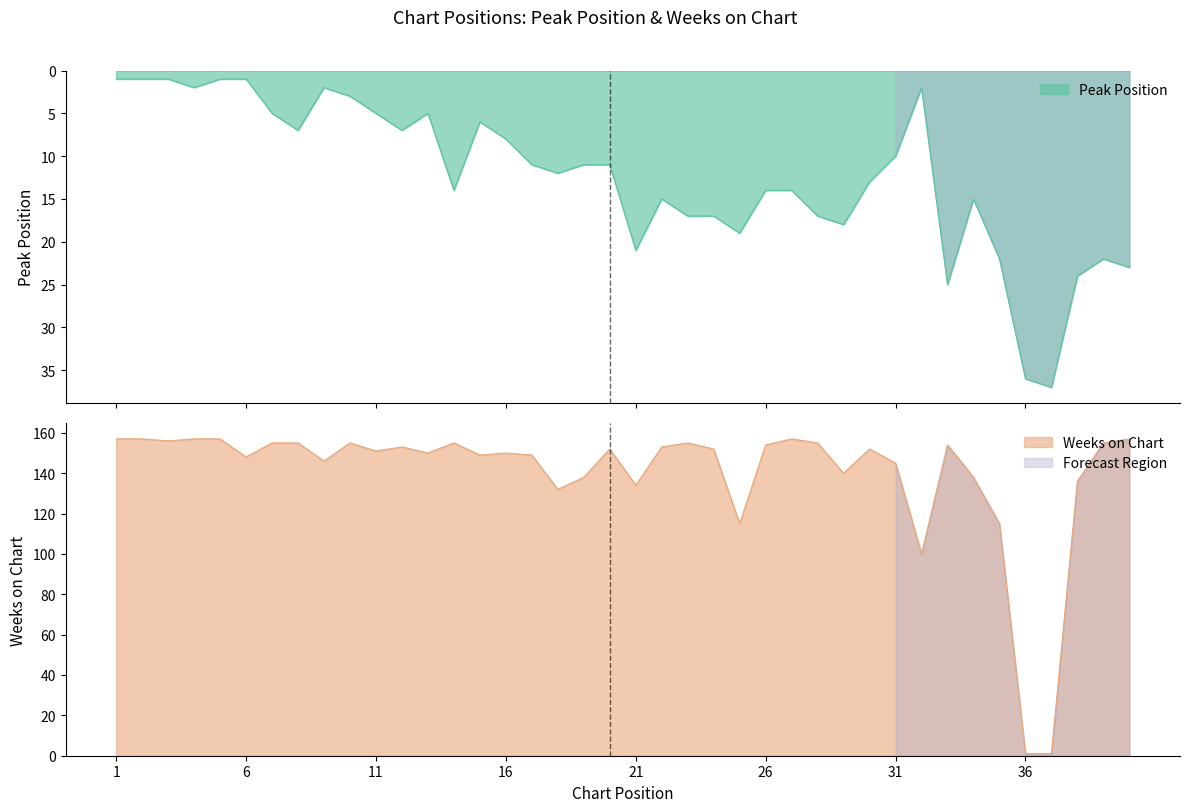

Reading left to right, what are all the values shown in this chart?

Peak Position: 1	1	1	2	1	1	5	7	2	3	5	7	5	14	6	8	11	12	11	11	21	15	17	17	19	14	14	17	18	13	10	2	25	15	22	36	37	24	22	23
Weeks on Chart: 157	157	156	157	157	148	155	155	146	155	151	153	150	155	149	150	149	132	138	152	134	153	155	152	115	154	157	155	140	152	145	100	154	138	115	1	1	136	155	157